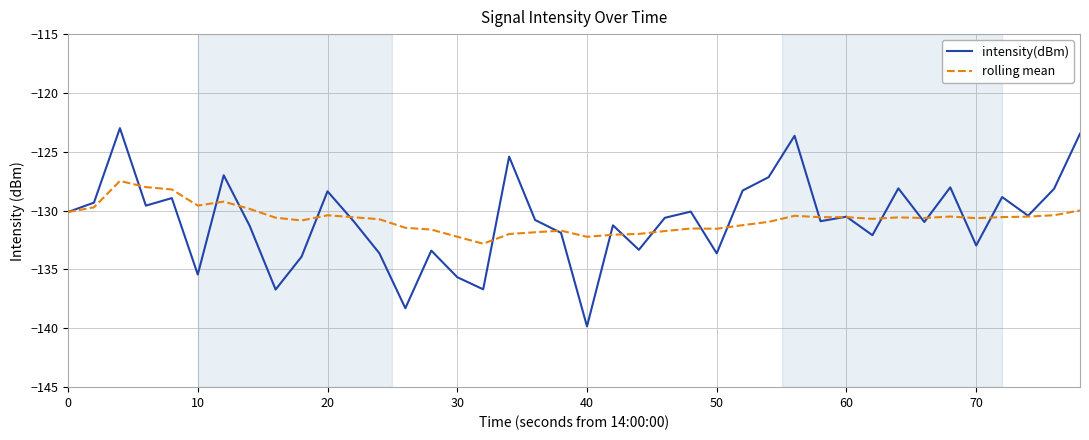

What is the average value of the rolling mean series?

-130.7